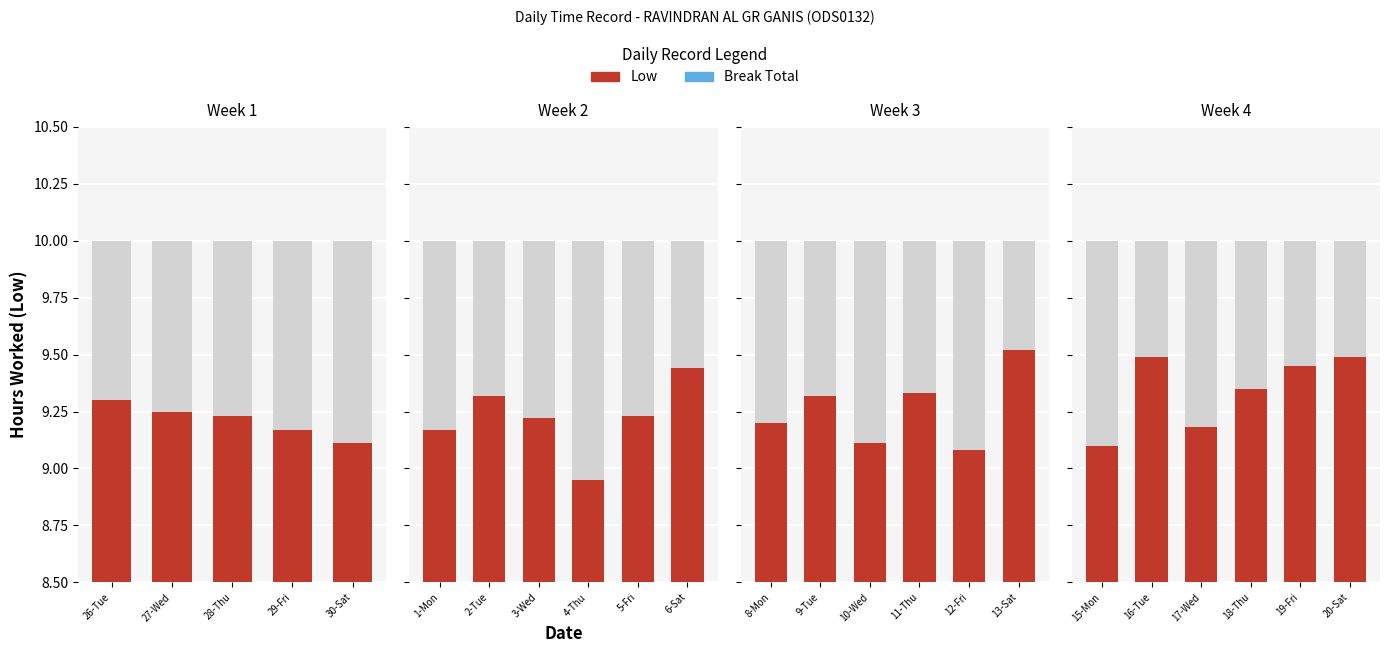

Which series has the largest total across all categories?

Low